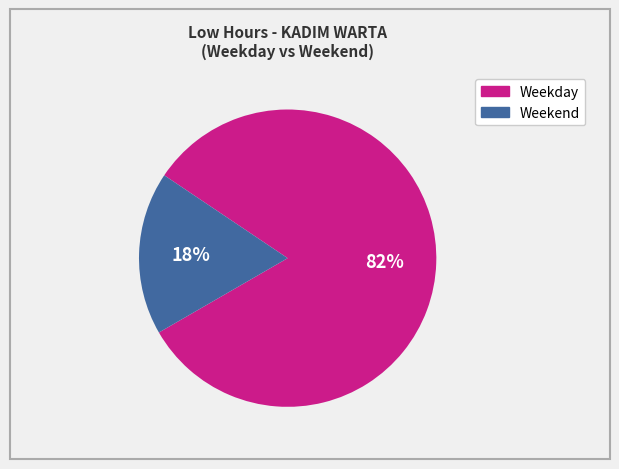

How many slices are in this pie chart?

2